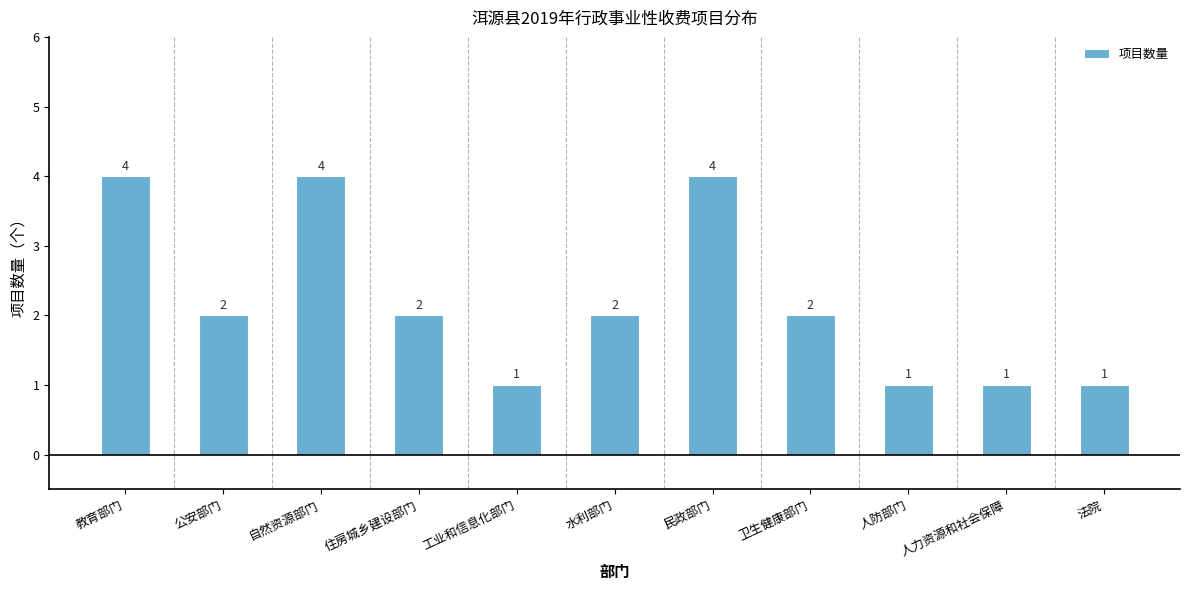

Reading right to left, extract all data points from this chart.

1	1	1	2	4	2	1	2	4	2	4